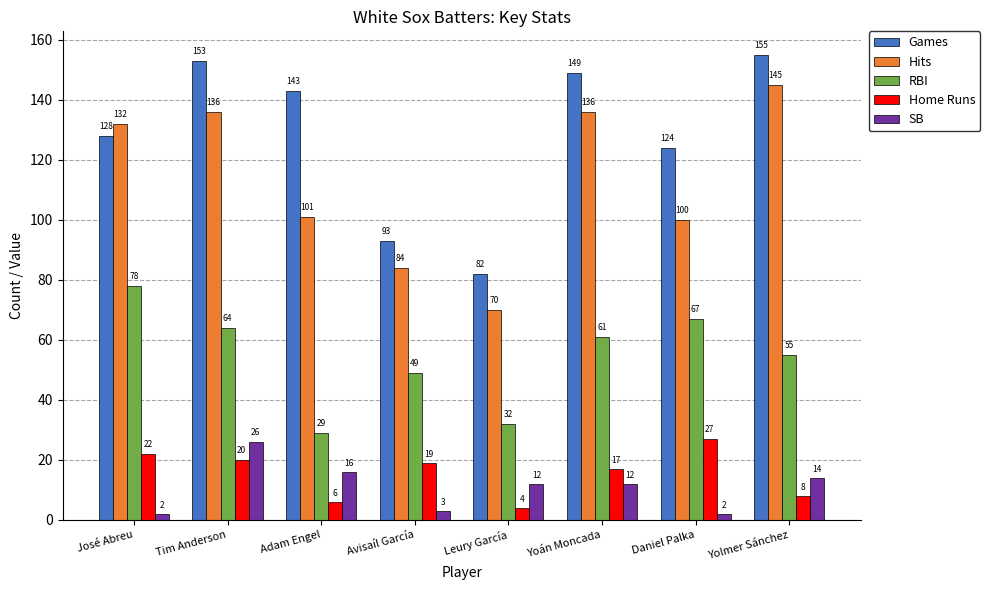

What is the maximum value shown in the chart?

155